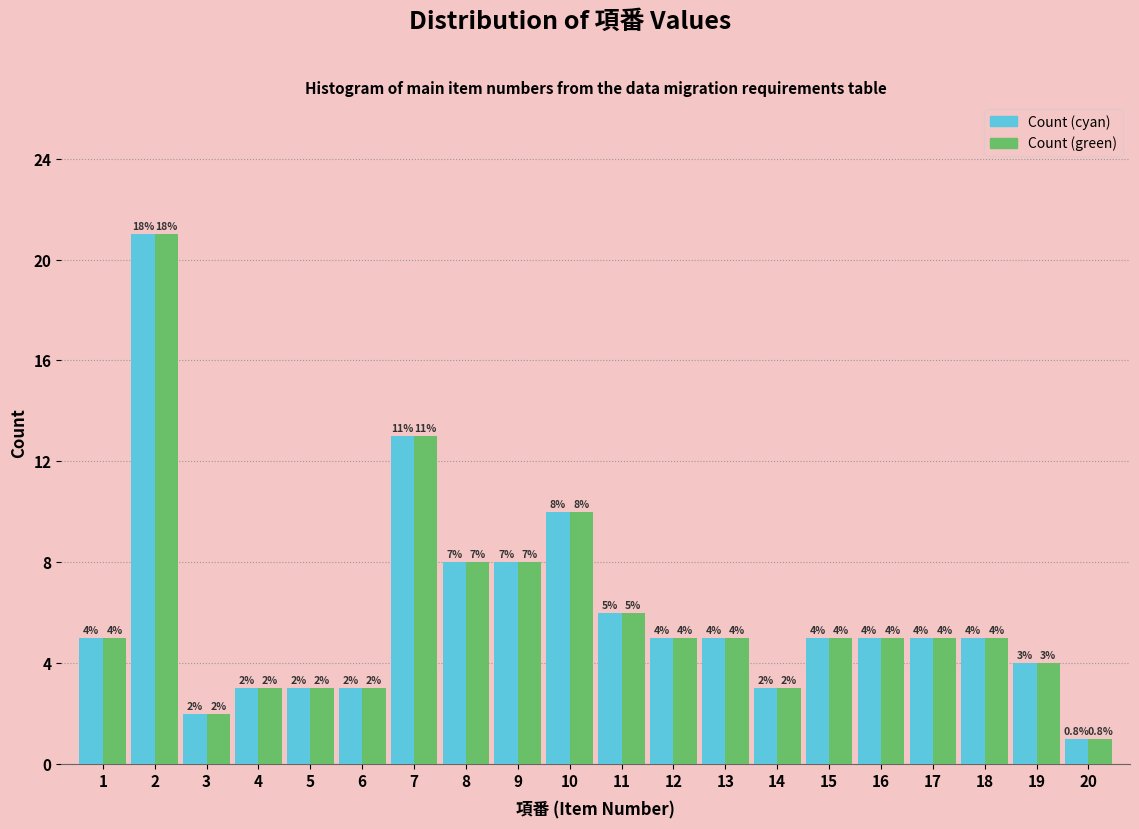

Reading left to right, extract all data points from this chart.

Count (cyan): 1=5	2=21	3=2	4=3	5=3	6=3	7=13	8=8	9=8	10=10	11=6	12=5	13=5	14=3	15=5	16=5	17=5	18=5	19=4	20=1
Count (green): 1=5	2=21	3=2	4=3	5=3	6=3	7=13	8=8	9=8	10=10	11=6	12=5	13=5	14=3	15=5	16=5	17=5	18=5	19=4	20=1